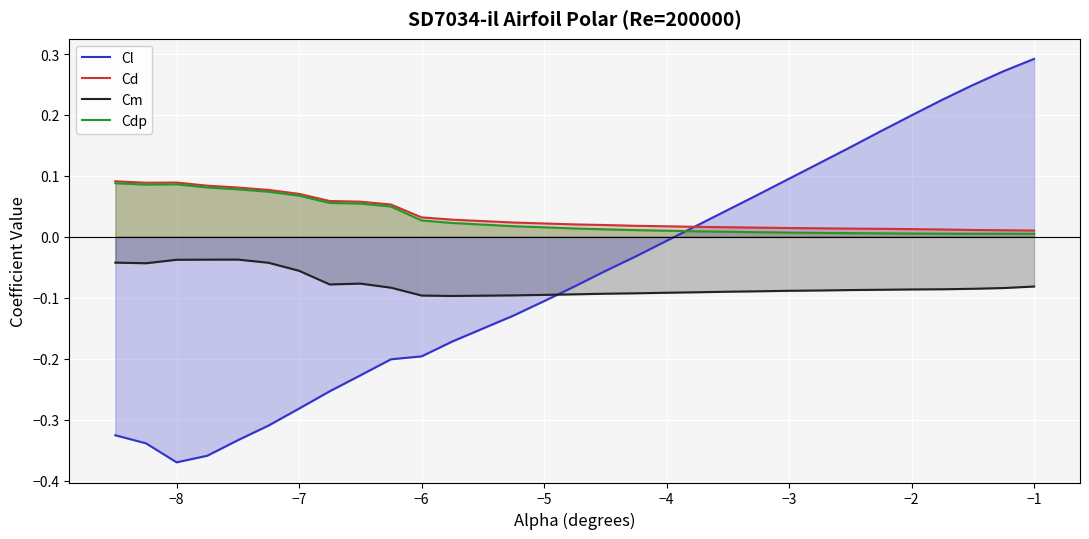

Which series has the widest spread of values?

Cl